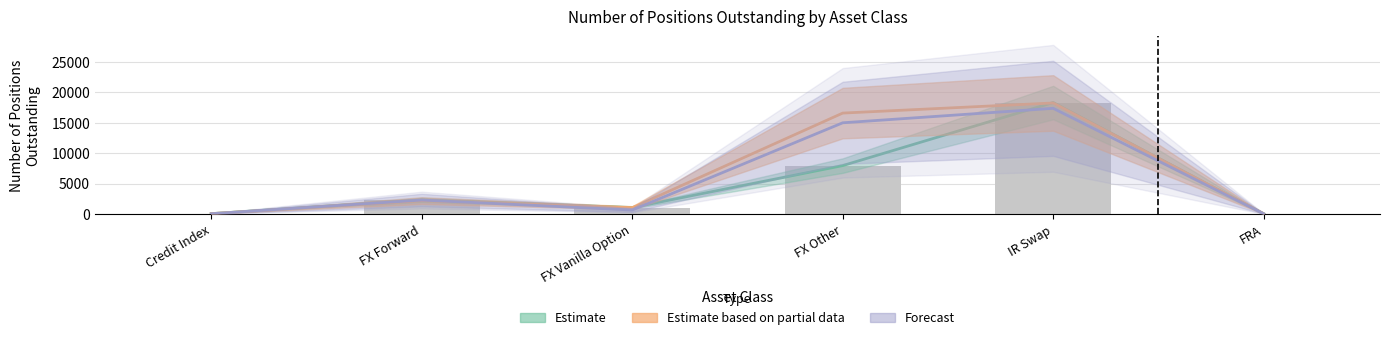

What are all the series names shown in the legend?

Estimate, Estimate based on partial data, Forecast